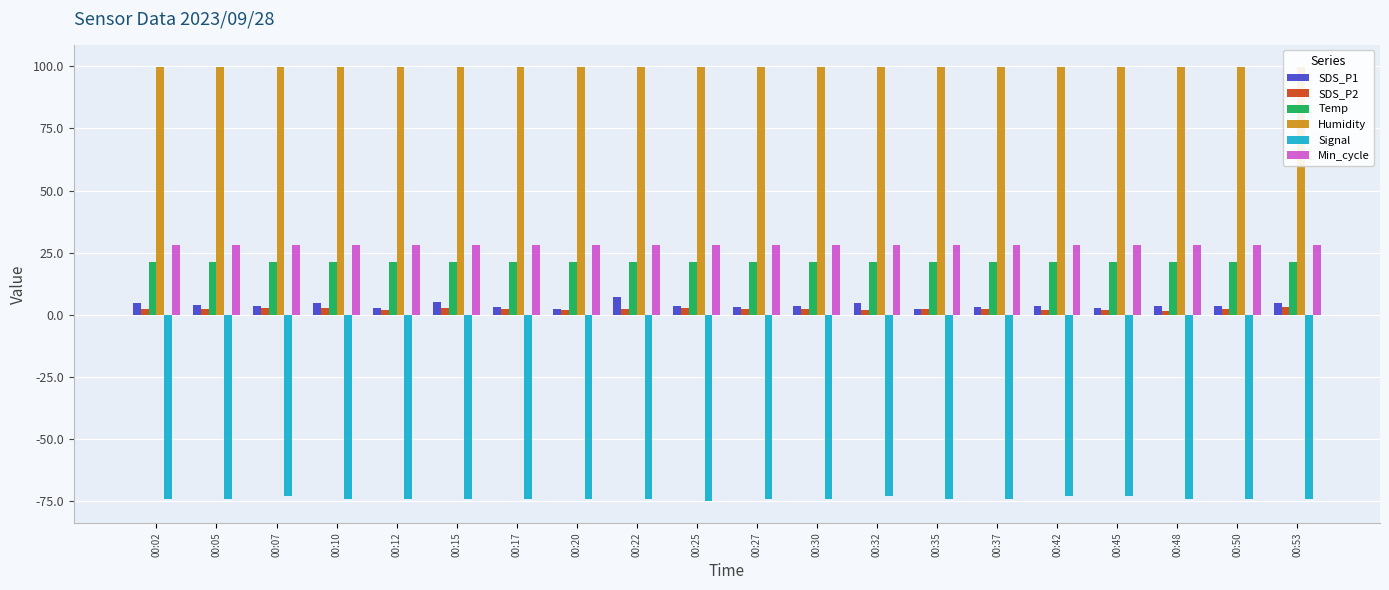

What is the minimum value shown in the chart?

-75.0